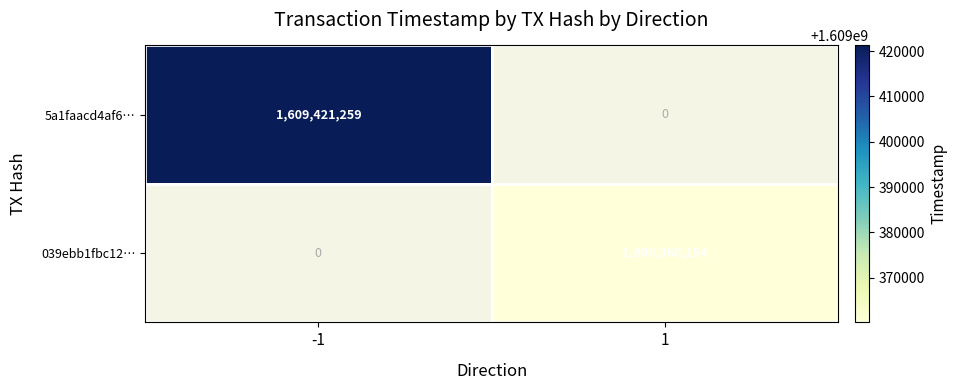

The value of 5a1faacd4af6… at -1 is 525147228. True or false?

False